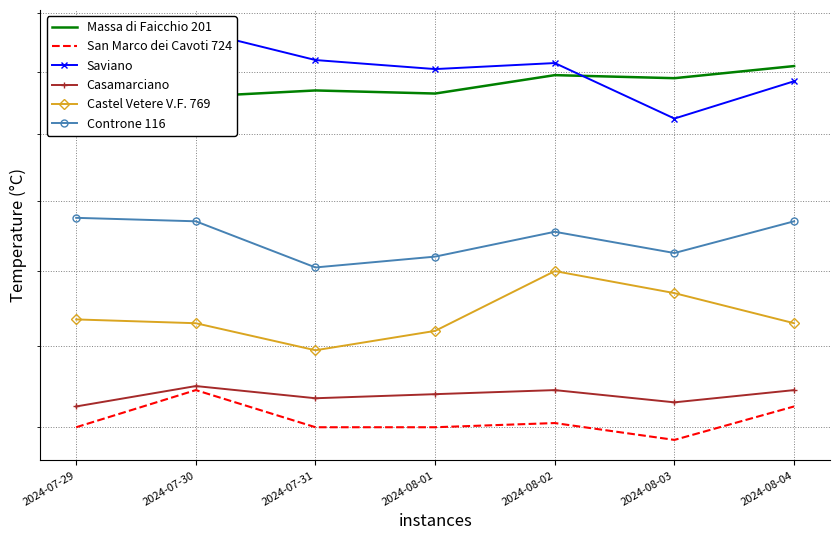

True or false: San Marco dei Cavoti 724 and Controne 116 cross at least once.

False